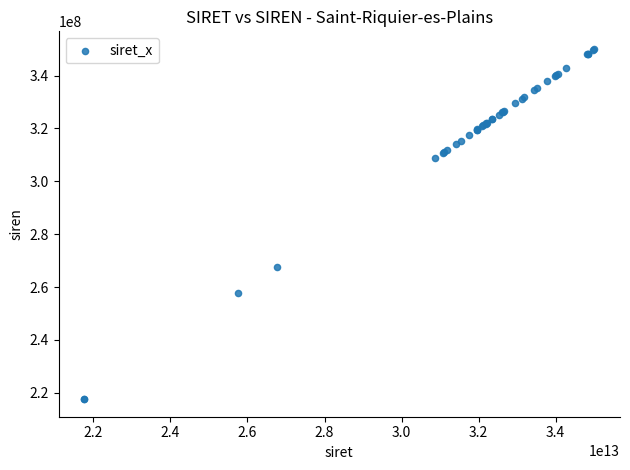

What Y value in the scatter plot is closest to 283848678?

267601094